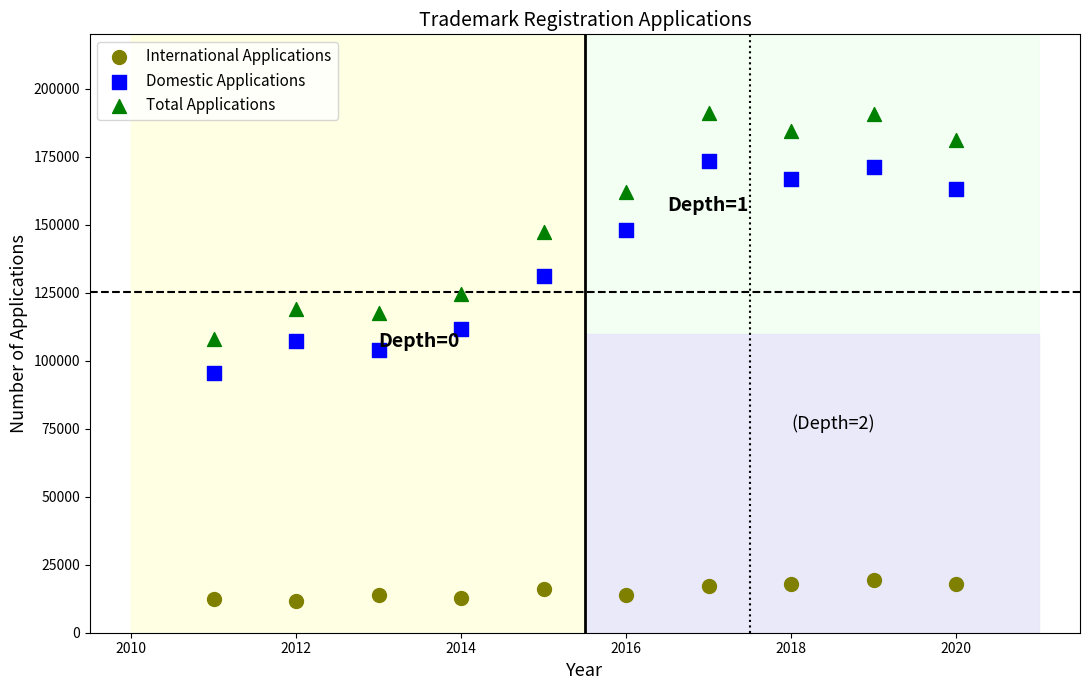

Which series contains the highest Y value?

Total Applications